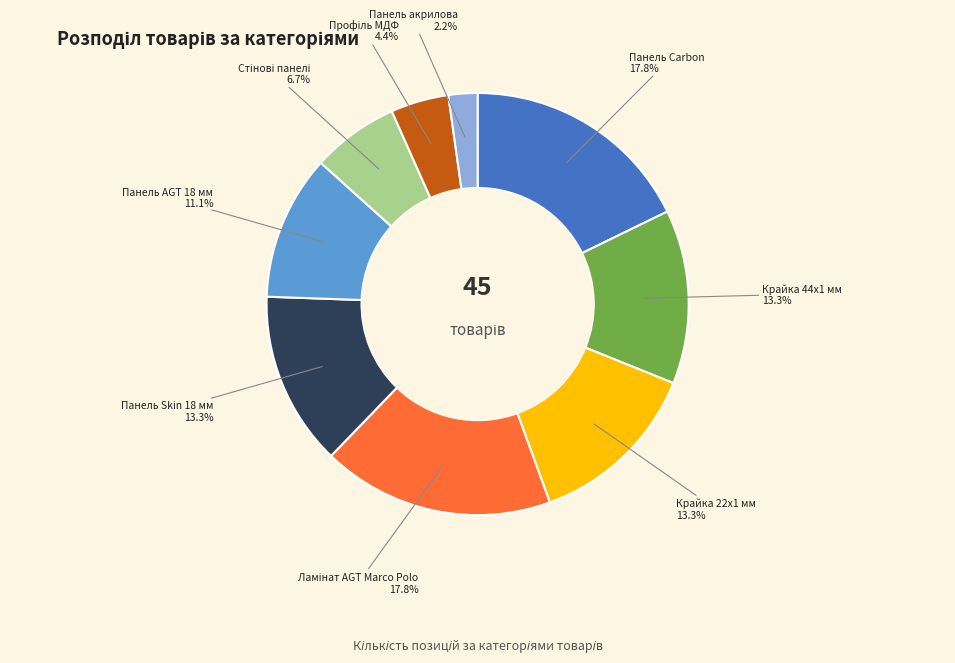

Is there a majority slice in this chart?

No